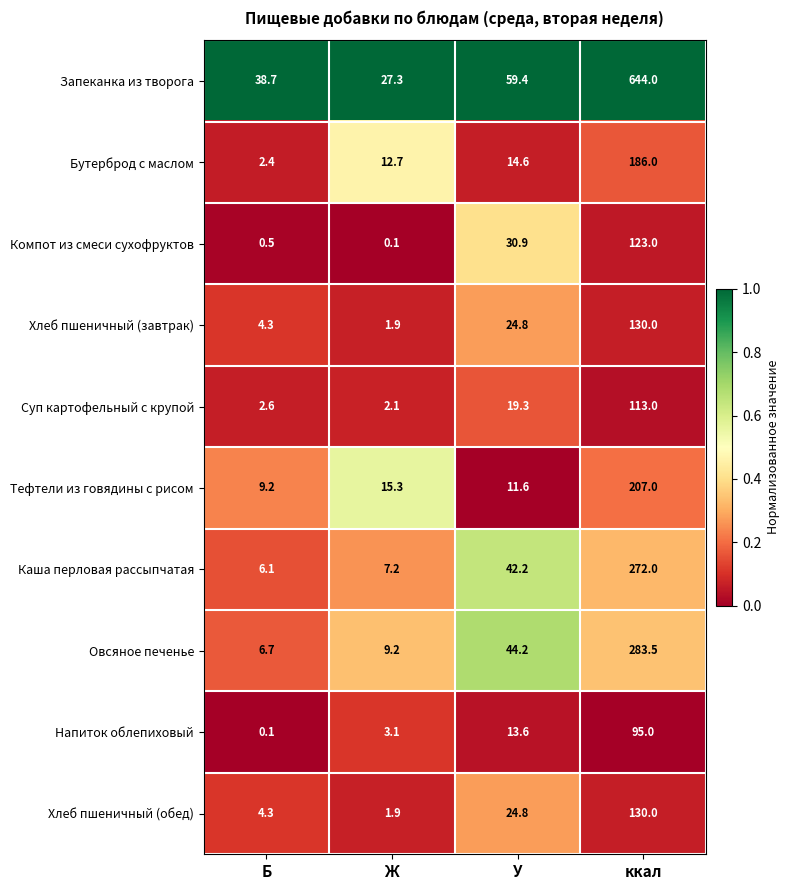

What is the difference between the maximum and second lowest values in the Напиток облепиховый series?

91.9